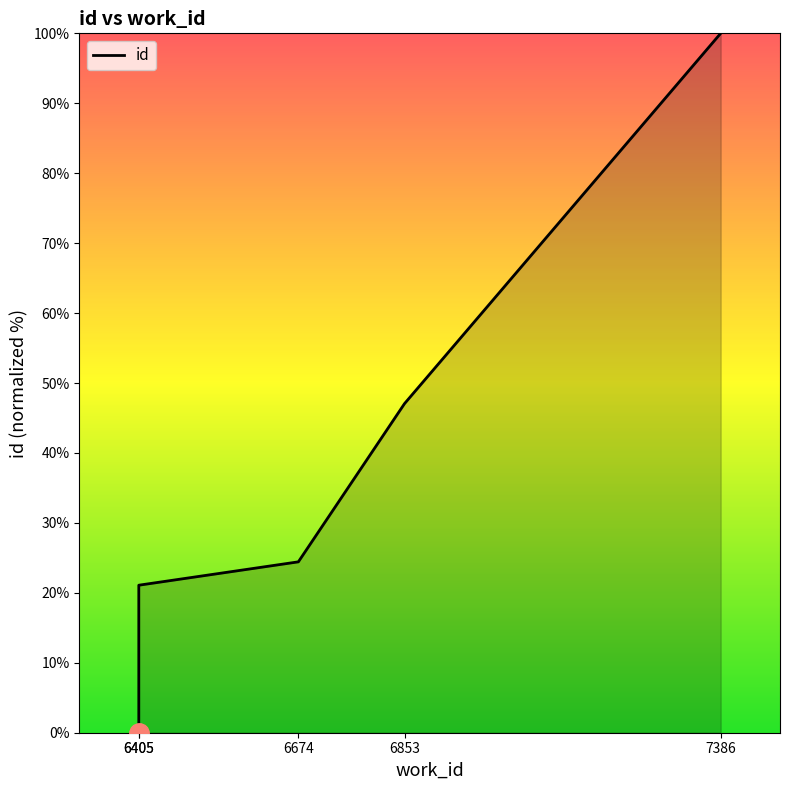

At which label does the data first exceed 24?

6674